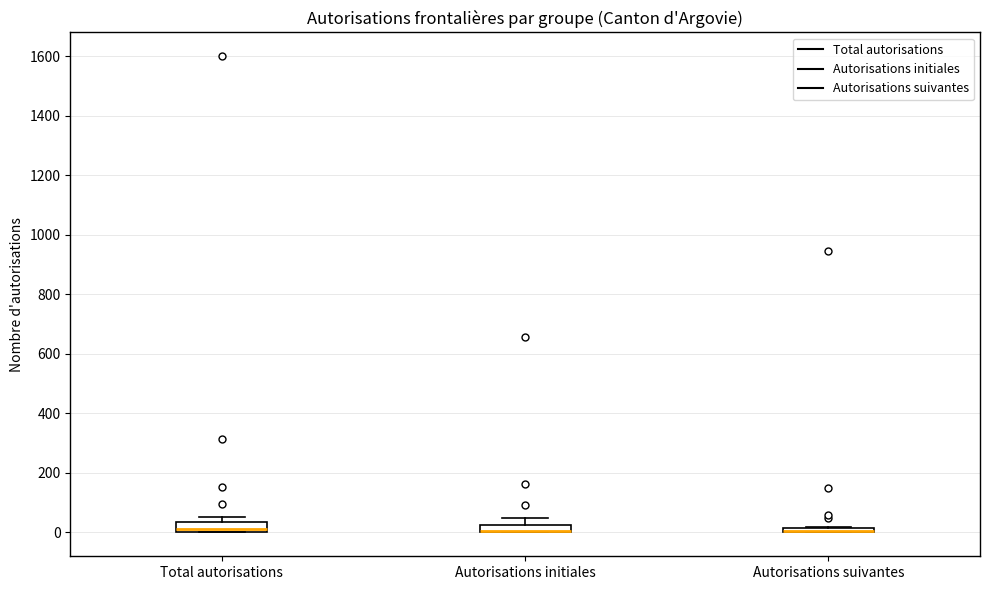

Where does the upper whisker of the box for Autorisations initiales end on the y-axis? The values are not printed on the chart, so give them approximately, as read against the axis.

40